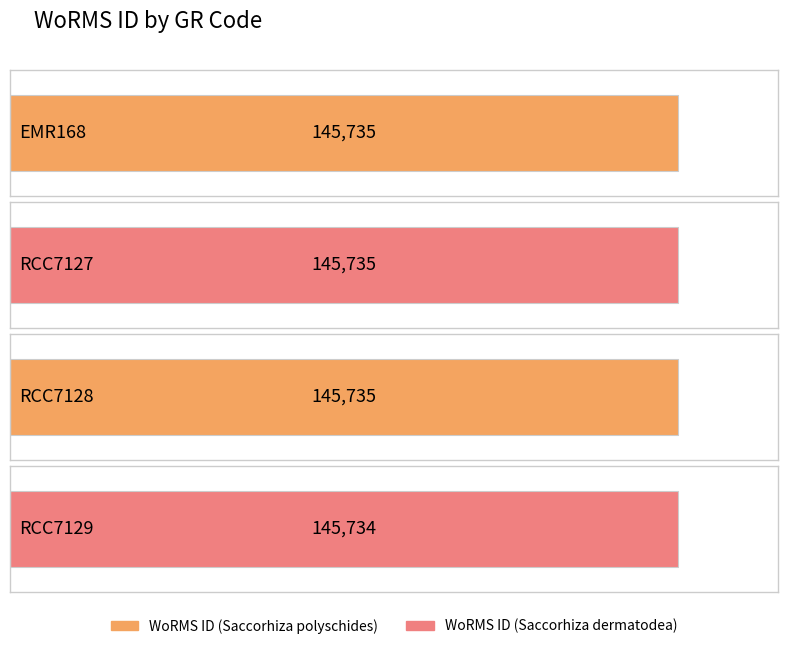

Which label corresponds to the largest value in the chart?

EMR168